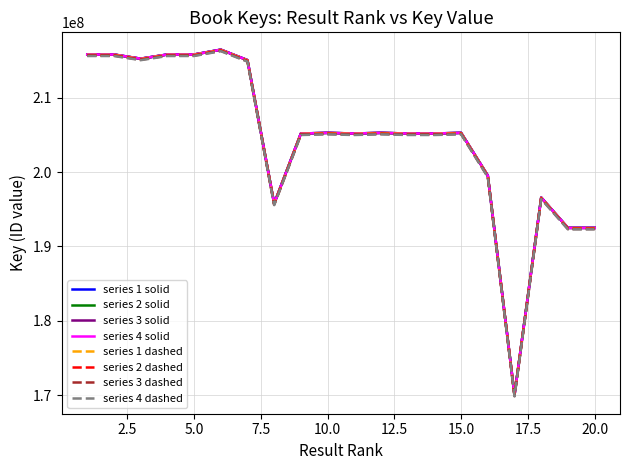

What is the maximum value shown in the chart?

216453364